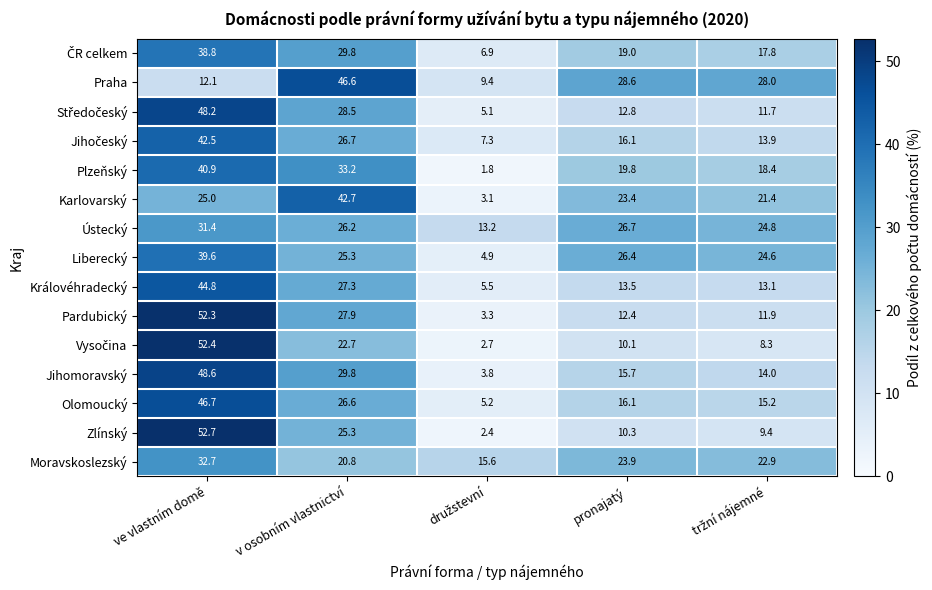

The value of Olomoucký at ve vlastním domě is 71.9. True or false?

False